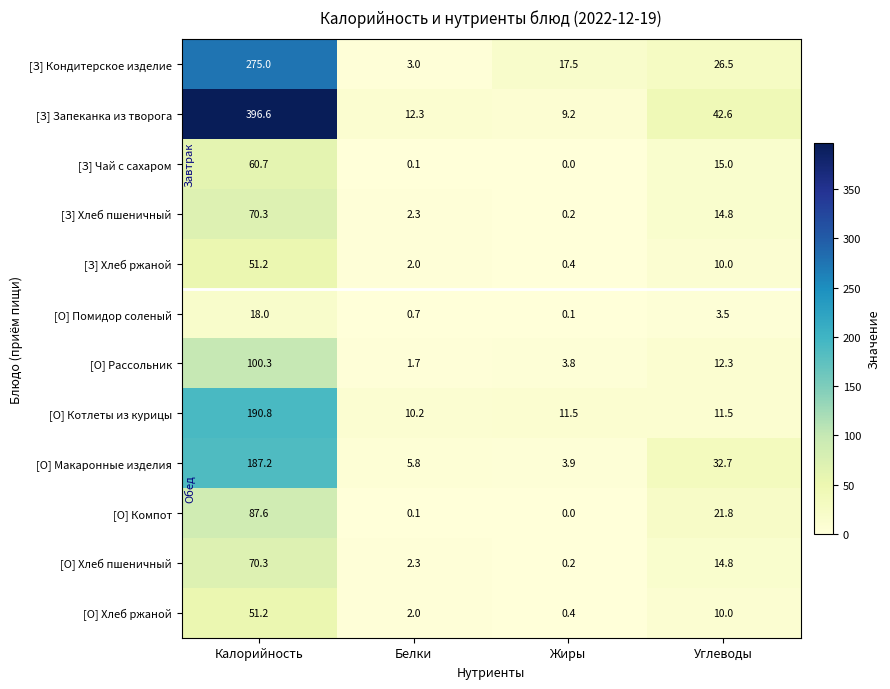

Which category has the highest value in the [О] Рассольник series?

Калорийность